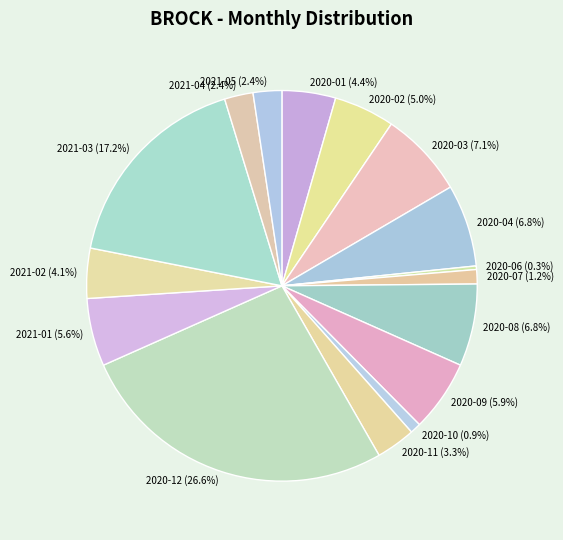

What is the ratio of the value at 2020-07 to the value at 2020-02?

0.2